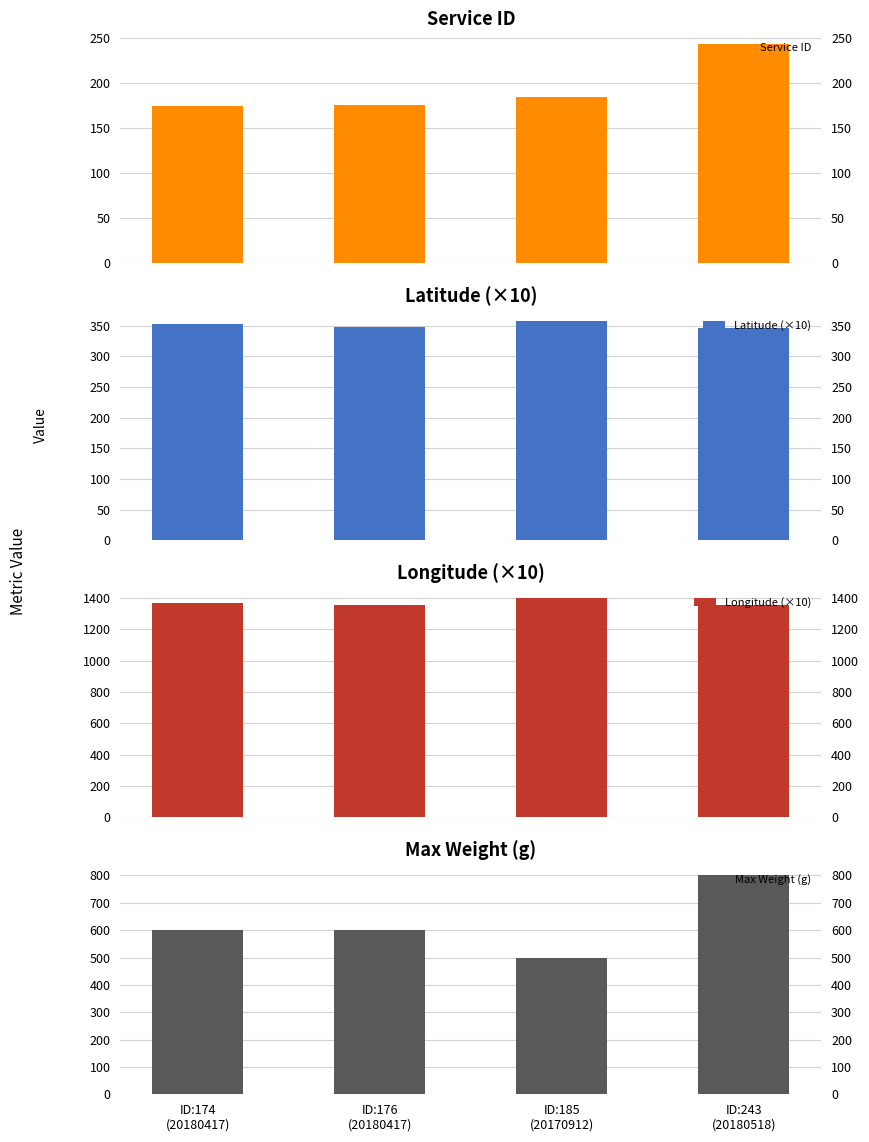

At ID:174
(20180417), list the series in order from largest to smallest.

Longitude (×10), Max Weight (g), Latitude (×10), Service ID